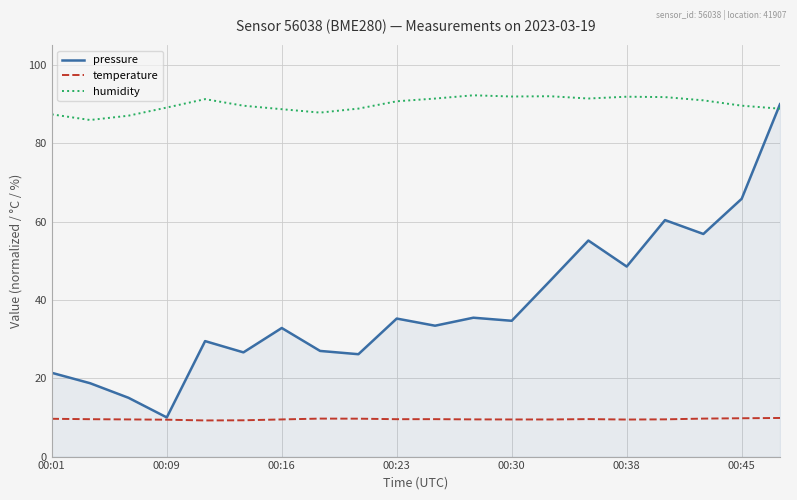

Which series has the largest total across all categories?

humidity